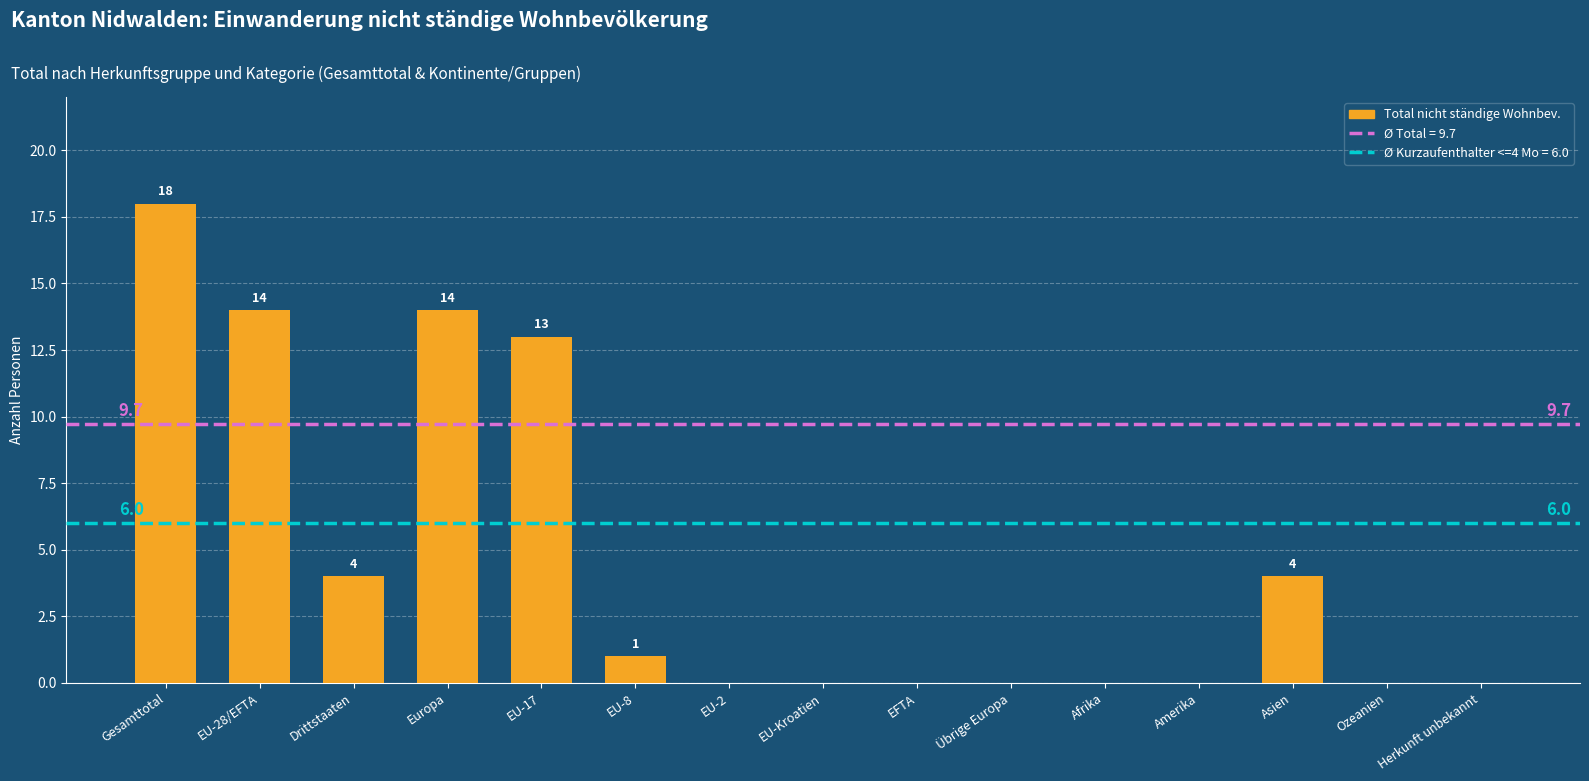

The value at EU-2 is 0. True or false?

True